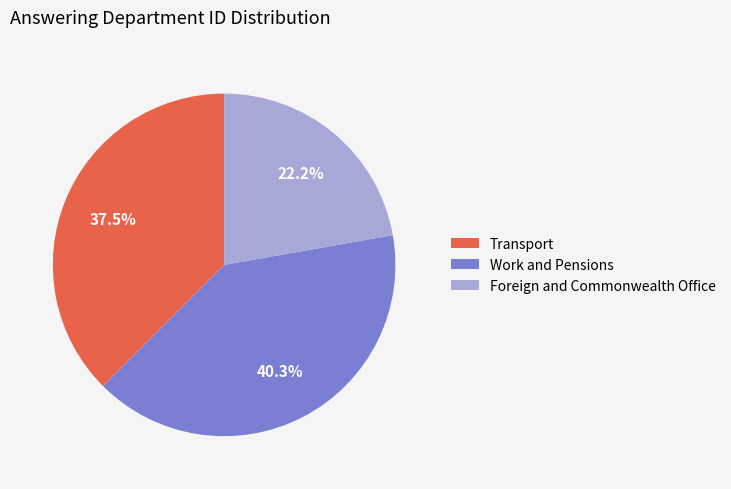

Which slice is the smallest?

Foreign and Commonwealth Office